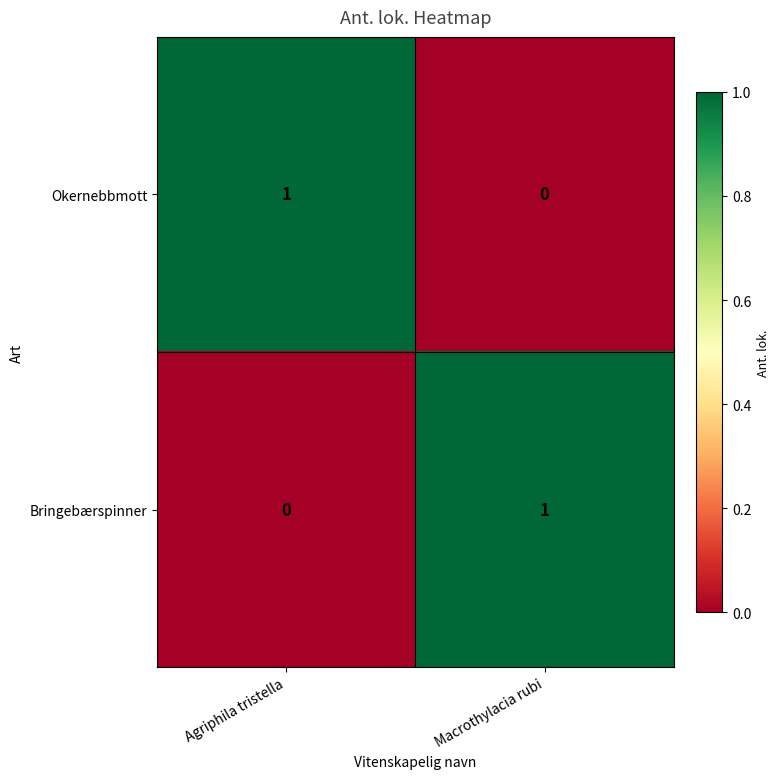

At which label is Bringebærspinner closest to 0?

Agriphila tristella